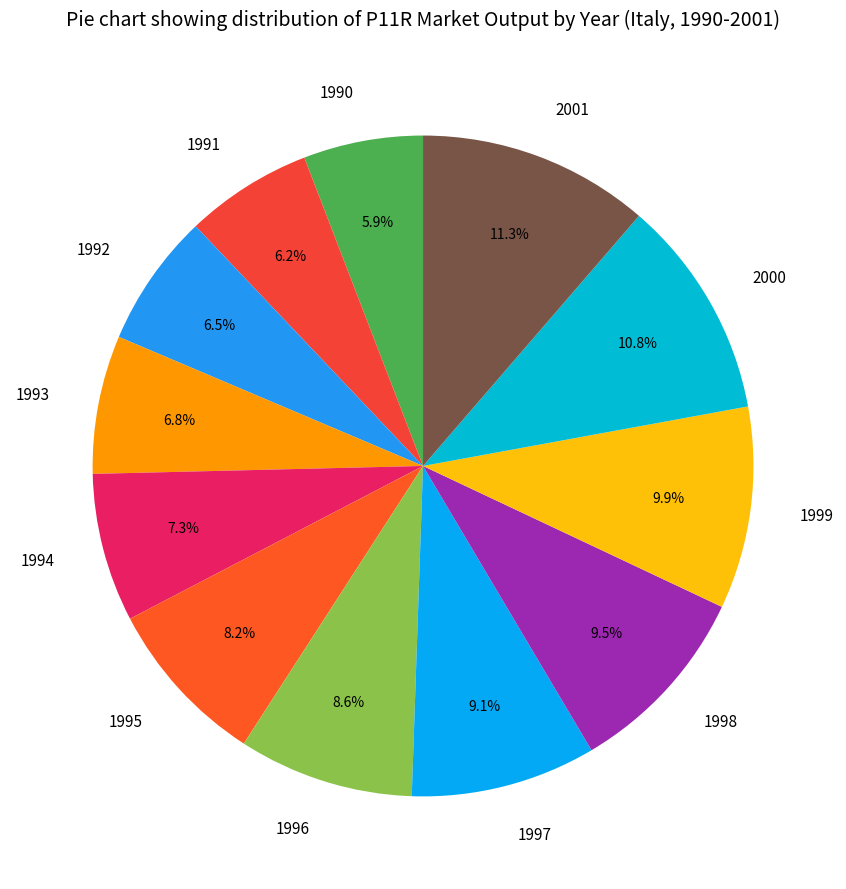

To the nearest percent, what percentage of the pie is 2000?

11%